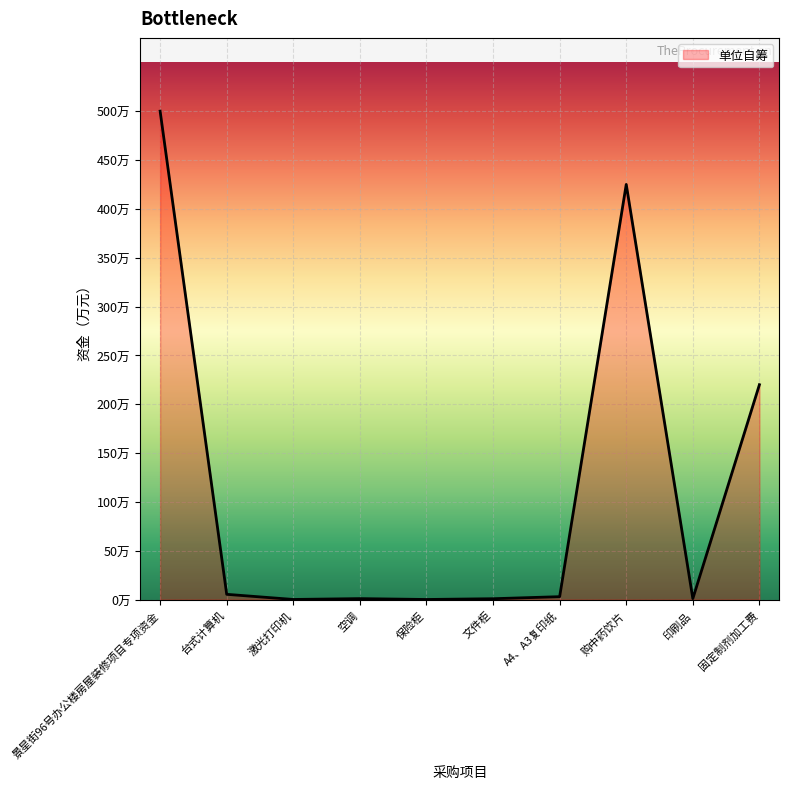

Does the chart display data point markers on the line(s)?

No